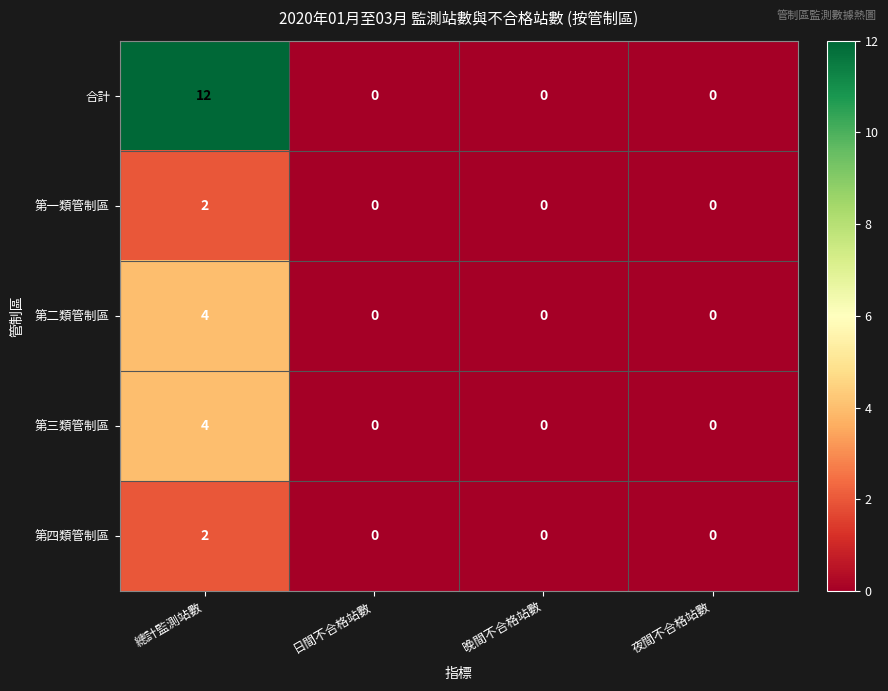

What is the greatest value displayed?

12